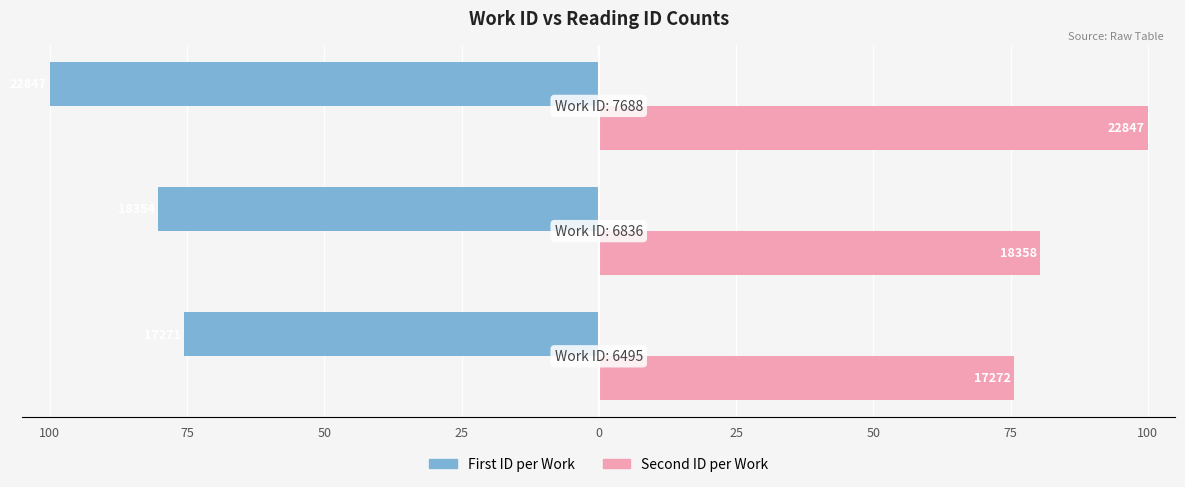

What is the lowest value of the First ID per Work series?

-100.0